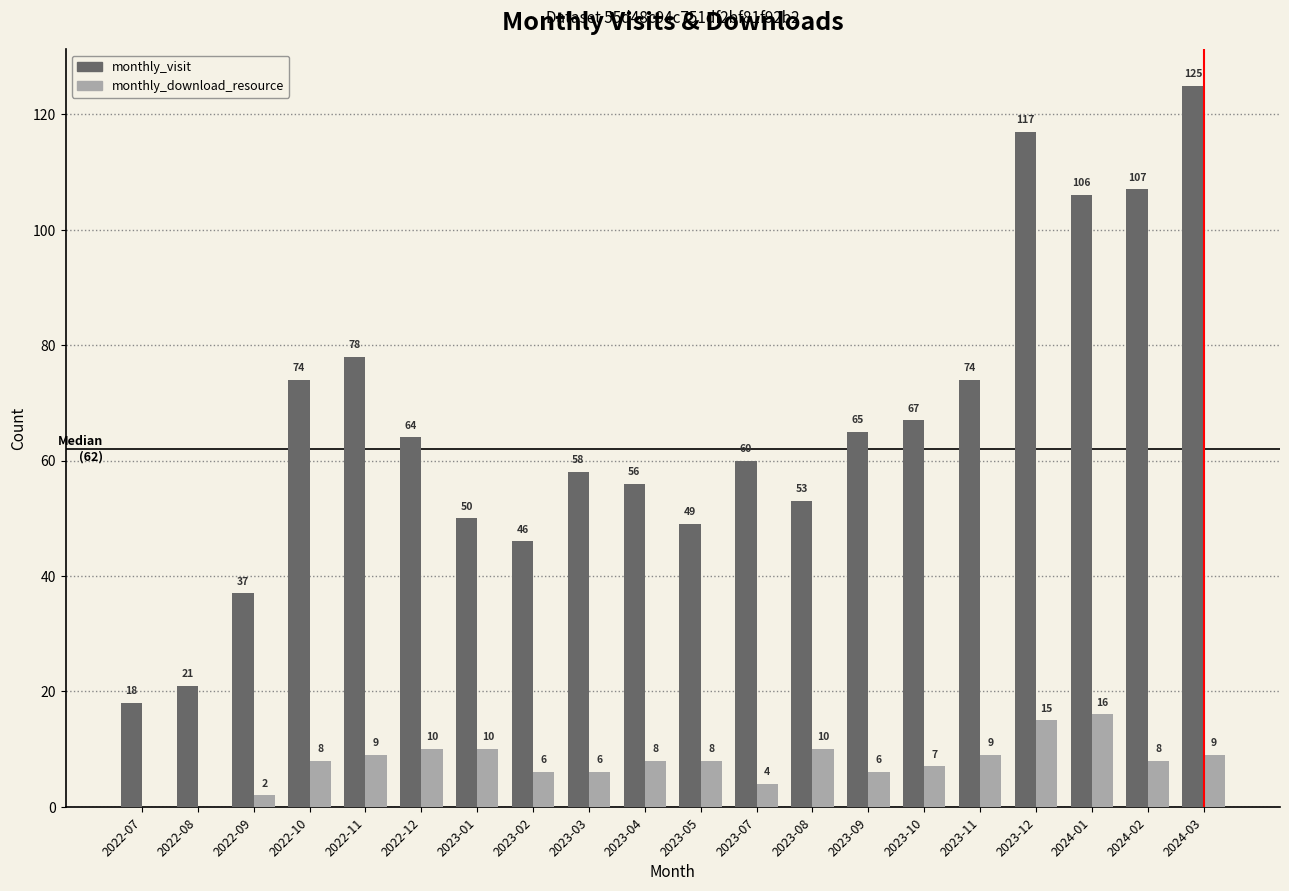

What is the average value of the monthly_download_resource series?

8